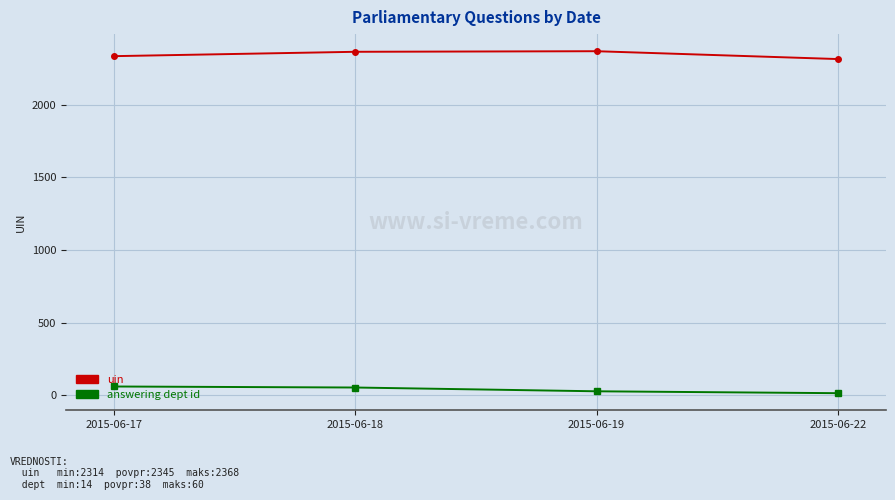

The value of uin at 2015-06-18 is 1220. True or false?

False